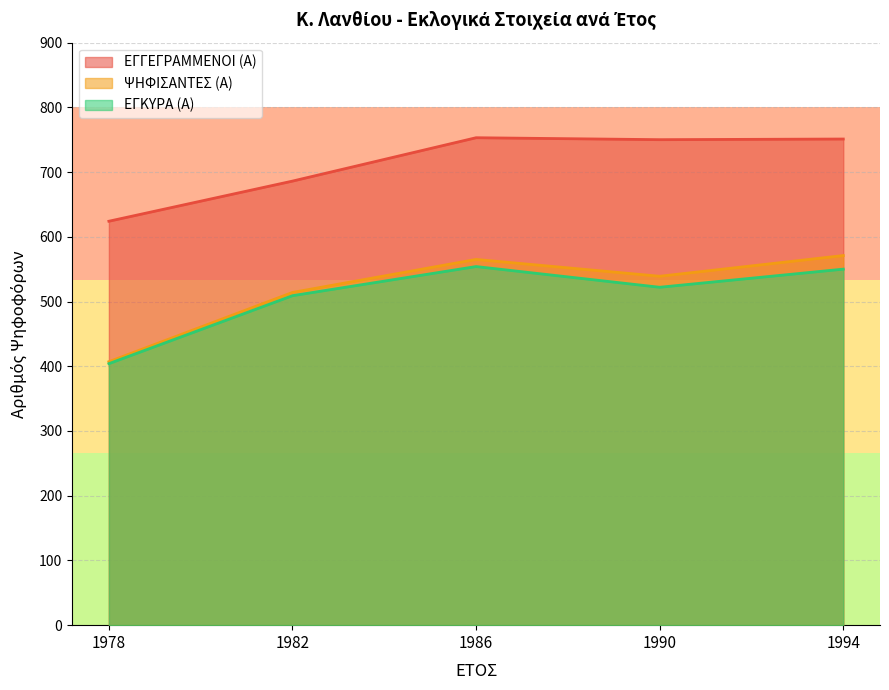

True or false: ΕΓΓΕΓΡΑΜΜΕΝΟΙ (Α) and ΕΓΚΥΡΑ (Α) cross at least once.

False